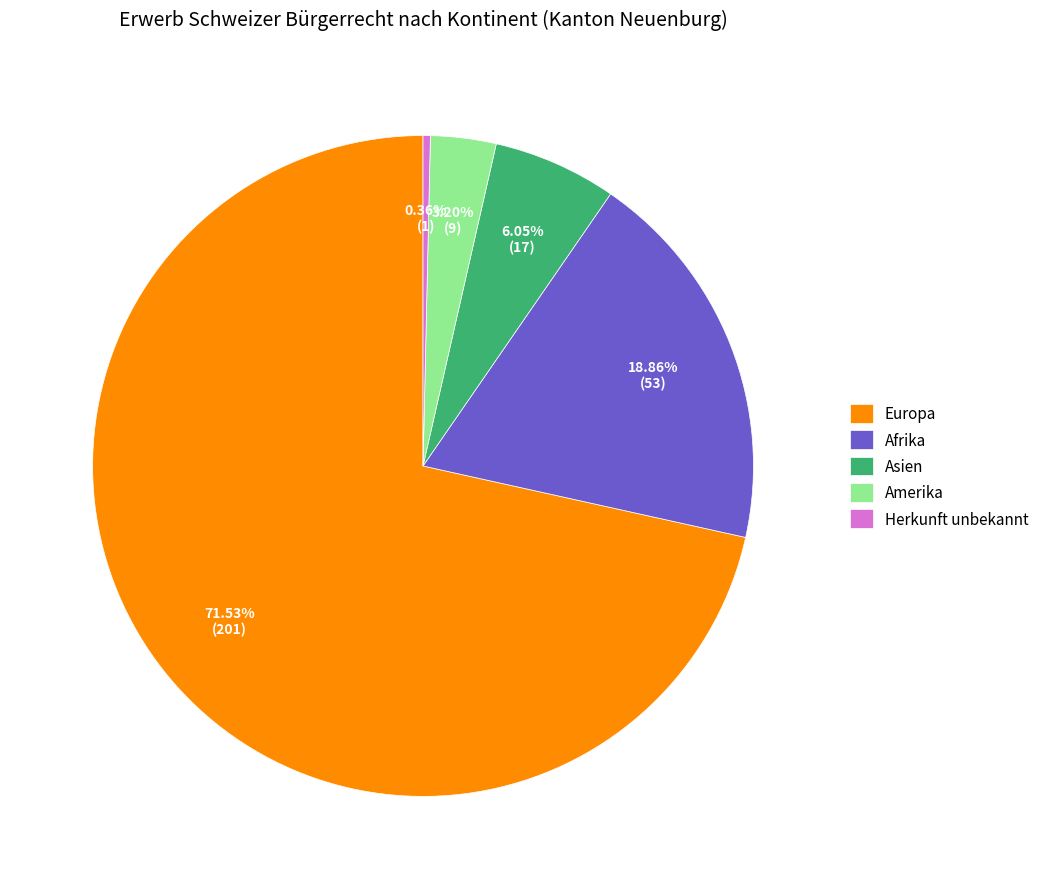

What is the ratio of the value at Europa to the value at Asien?

11.8